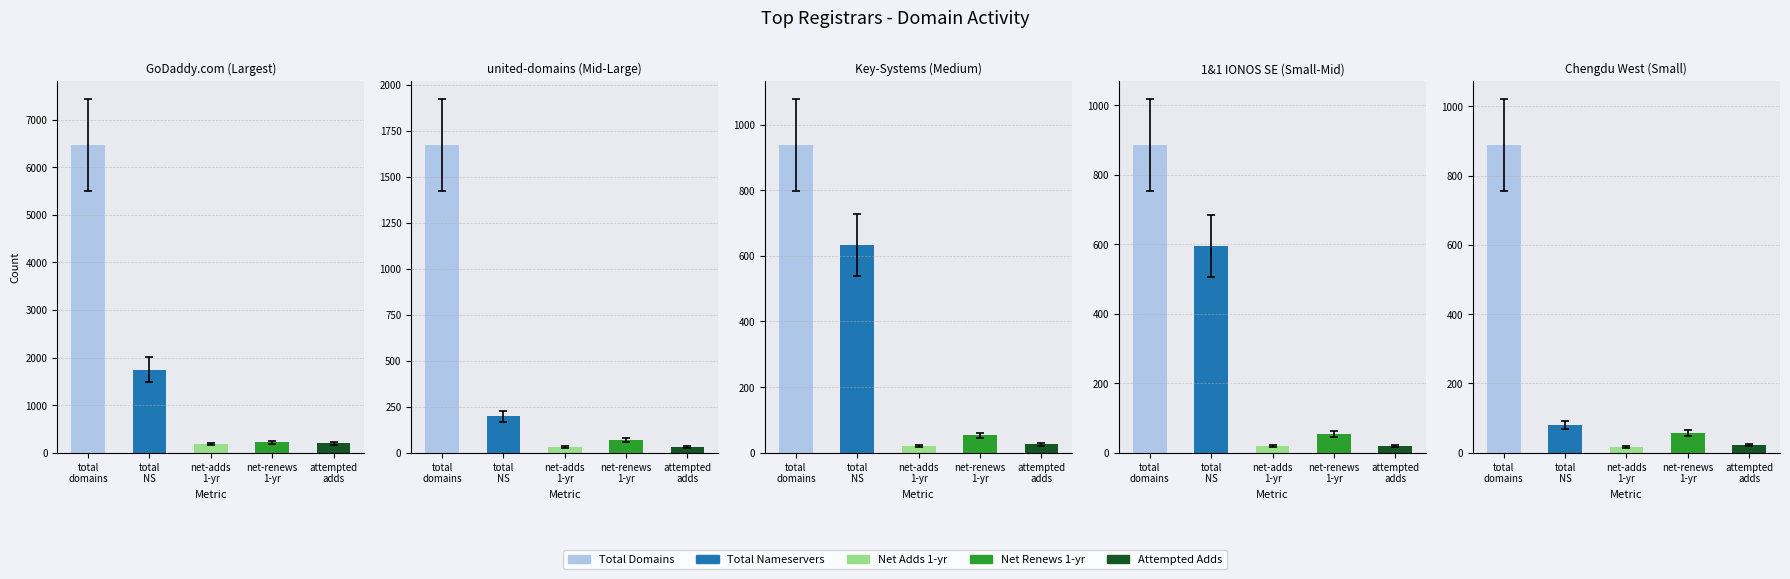

Where is total-domains nearest to the value 3255?

united-domains